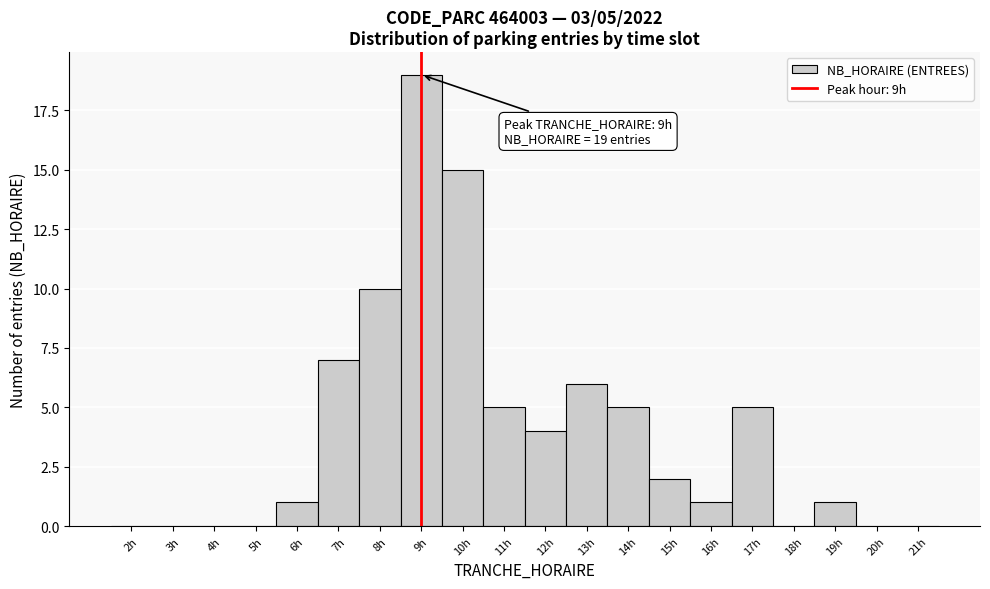

Over which range of the x-axis is the bar tallest?

8.5 to 9.5